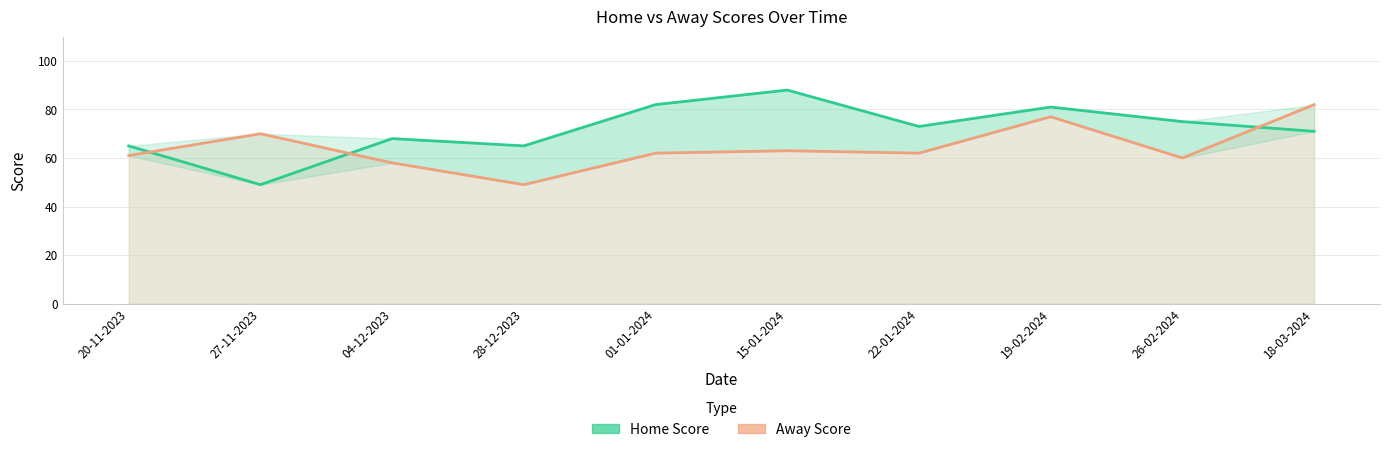

Where is Home Score nearest to the value 68?

04-12-2023